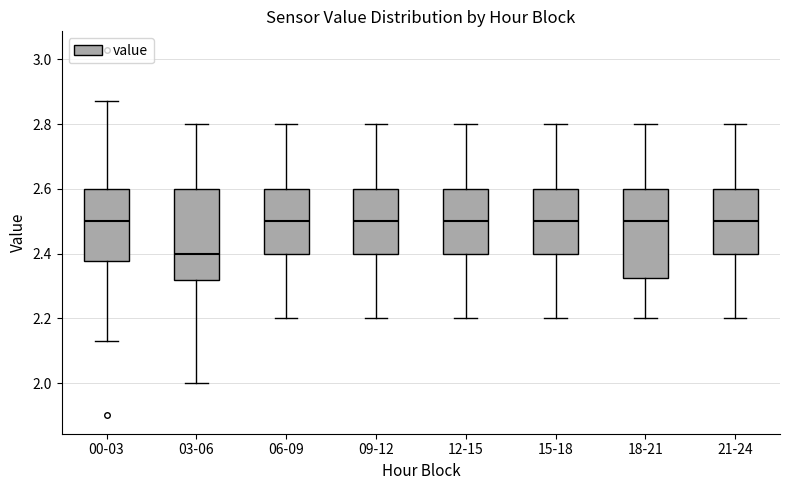

Reading left to right, transcribe this box plot: for each box, give where its median line is, the range the box spans, and where its two whiskers end, as read against the y-axis. The values are not printed on the chart, so give them approximately, as read against the axis.

00-03: median 2.50, box 2.38 to 2.60, whiskers 2.14 to 2.88
03-06: median 2.40, box 2.32 to 2.60, whiskers 2.00 to 2.80
06-09: median 2.50, box 2.40 to 2.60, whiskers 2.20 to 2.80
09-12: median 2.50, box 2.40 to 2.60, whiskers 2.20 to 2.80
12-15: median 2.50, box 2.40 to 2.60, whiskers 2.20 to 2.80
15-18: median 2.50, box 2.40 to 2.60, whiskers 2.20 to 2.80
18-21: median 2.50, box 2.32 to 2.60, whiskers 2.20 to 2.80
21-24: median 2.50, box 2.40 to 2.60, whiskers 2.20 to 2.80